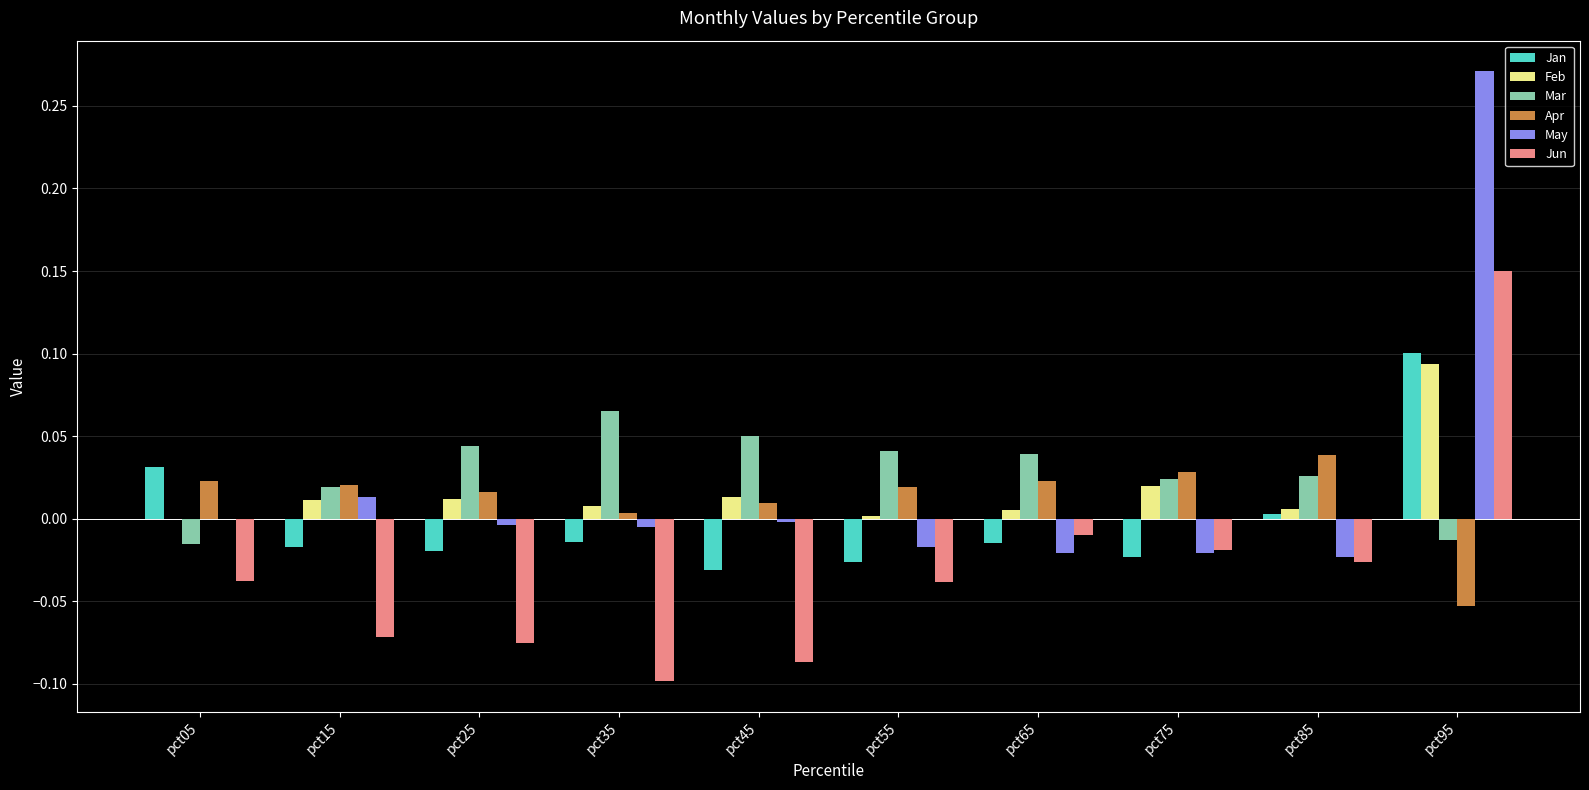

Are the bars grouped side by side (vs. stacked)?

Yes